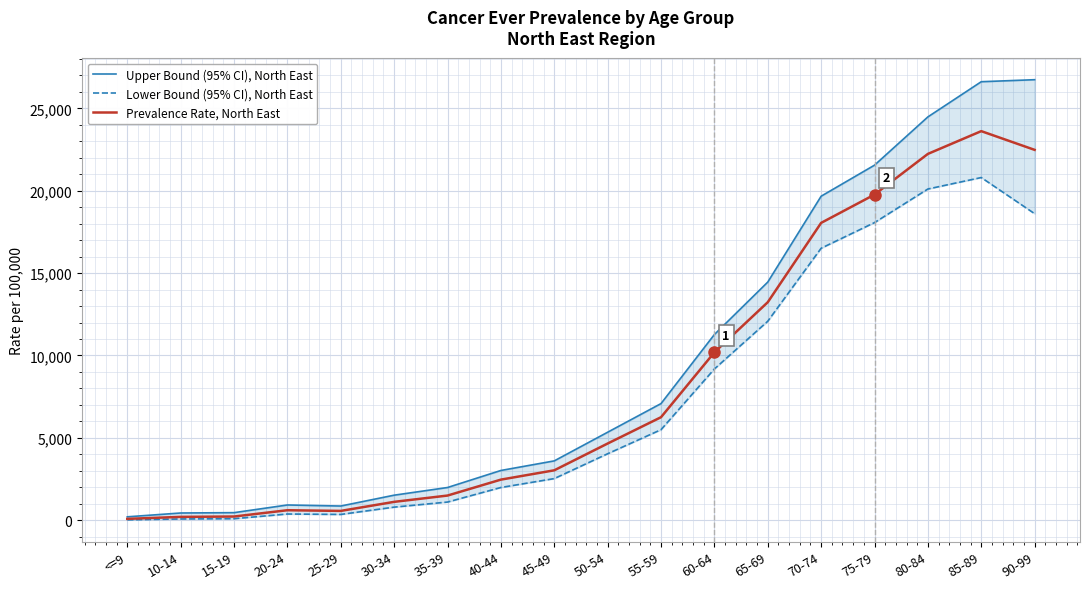

Reading left to right, list all the values displayed in this chart.

Upper Bound (95% CI), North East: <=9=204.5	10-14=436.4	15-19=457.3	20-24=922.8	25-29=859.3	30-34=1518.0	35-39=1983.6	40-44=3018.1	45-49=3599.8	50-54=5339.8	55-59=7079.1	60-64=11272.2	65-69=14456.0	70-74=19669.7	75-79=21553.8	80-84=24483.9	85-89=26620.3	90-99=26742.8
Lower Bound (95% CI), North East: <=9=21.8	10-14=73.7	15-19=89.4	20-24=374.7	25-29=348.8	30-34=792.4	35-39=1100.8	40-44=1984.6	45-49=2524.8	50-54=4032.9	55-59=5494.0	60-64=9179.9	65-69=12078.5	70-74=16510.0	75-79=18066.4	80-84=20106.3	85-89=20802.2	90-99=18608.2
Prevalence Rate, North East: <=9=79.9	10-14=200.7	15-19=222.2	20-24=604.7	25-29=563.0	30-34=1112.7	35-39=1495.4	40-44=2462.4	45-49=3028.1	50-54=4654.0	55-59=6251.7	60-64=10190.5	65-69=13233.5	70-74=18049.6	75-79=19766.9	80-84=22237.8	85-89=23619.3	90-99=22482.4